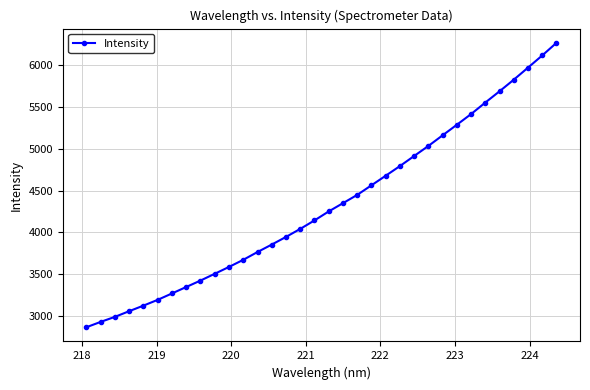

What is the greatest value displayed?

6270.2